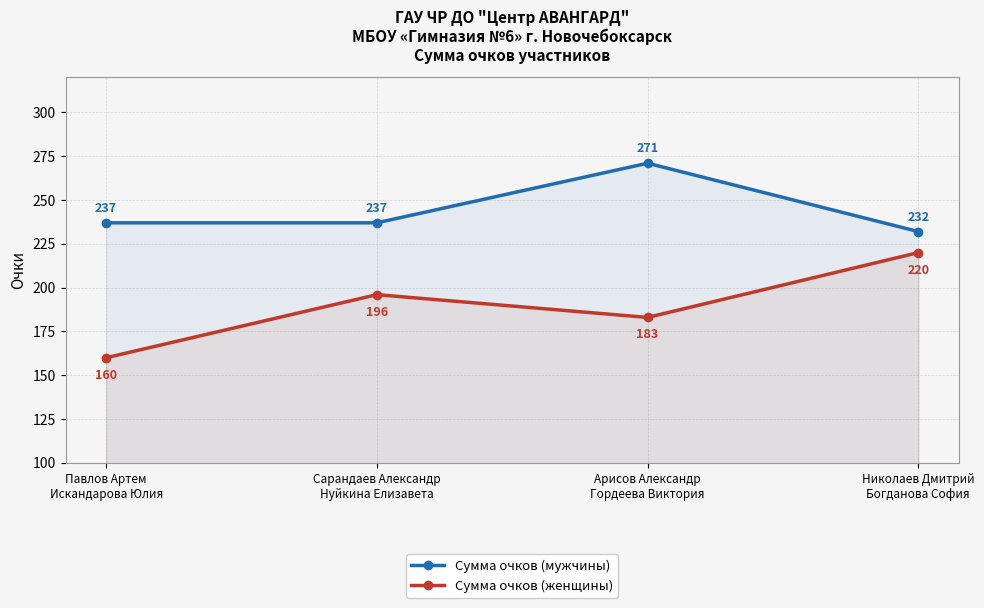

What is the spread (max minus min) of values at Павлов Артем
Искандарова Юлия?

77